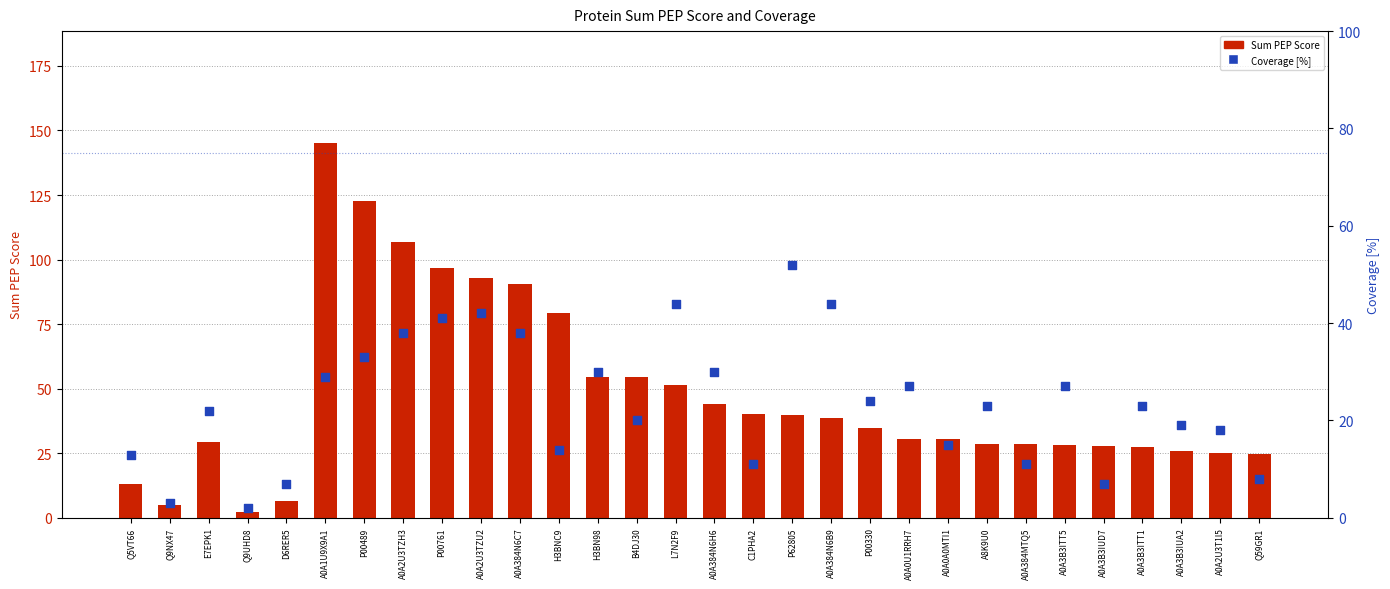

What are all the series names shown in the legend?

Sum PEP Score, Coverage [%]